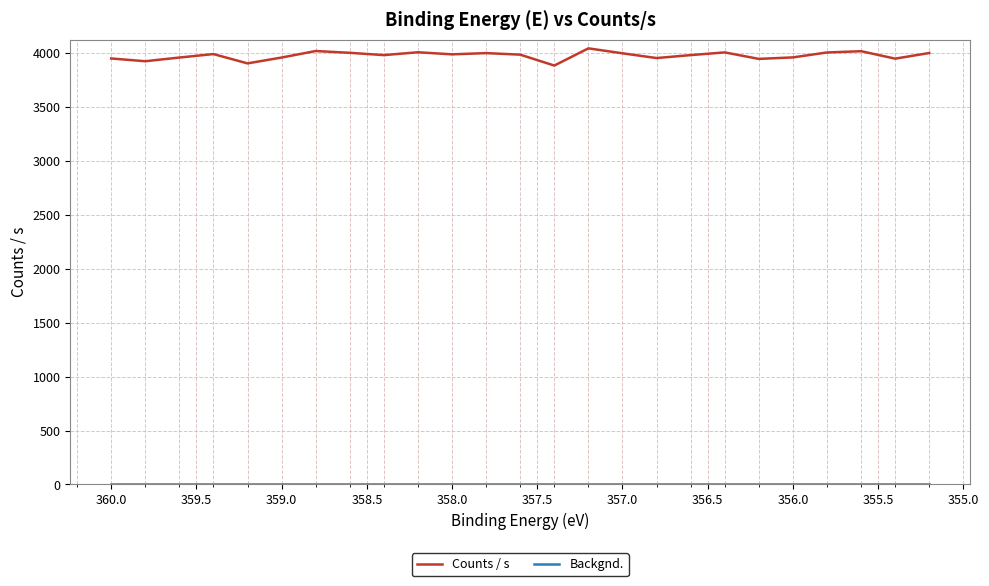

What is the value of the Counts / s point at the 14th from the left?

3885.6